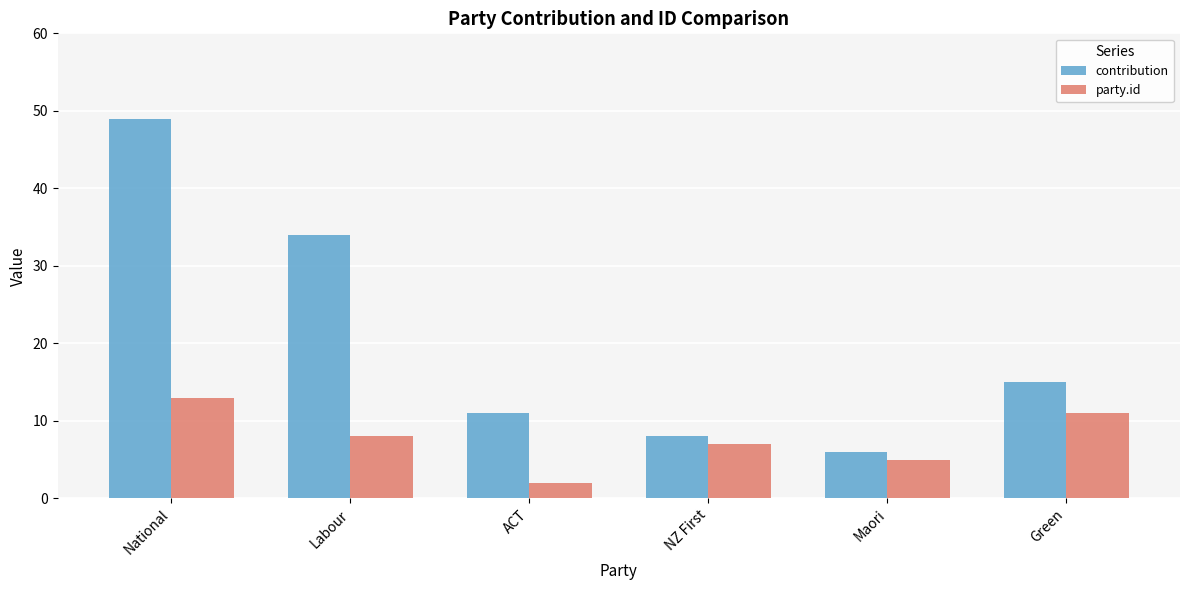

What is the maximum value for party.id?

13